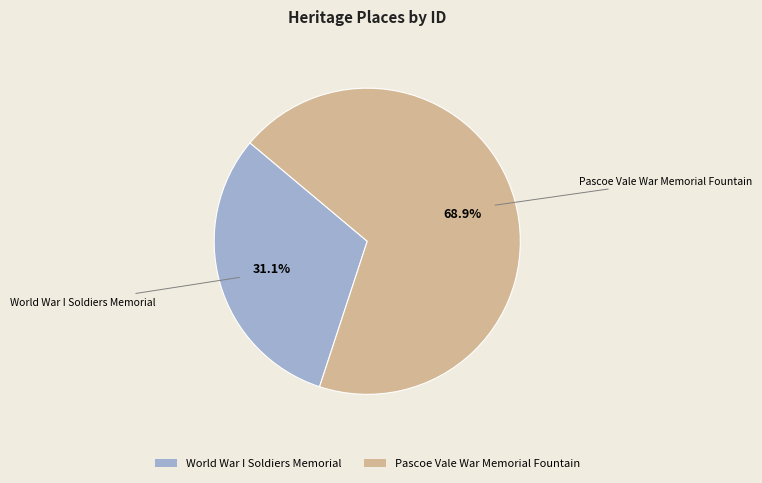

What is the smallest slice in the pie chart?

World War I Soldiers Memorial